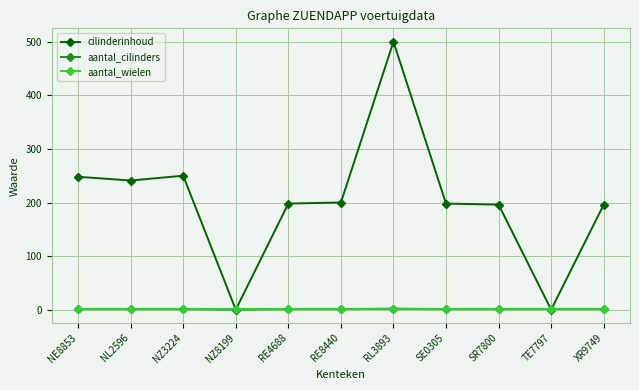

At which category is the sum across all series the highest?

RL3893